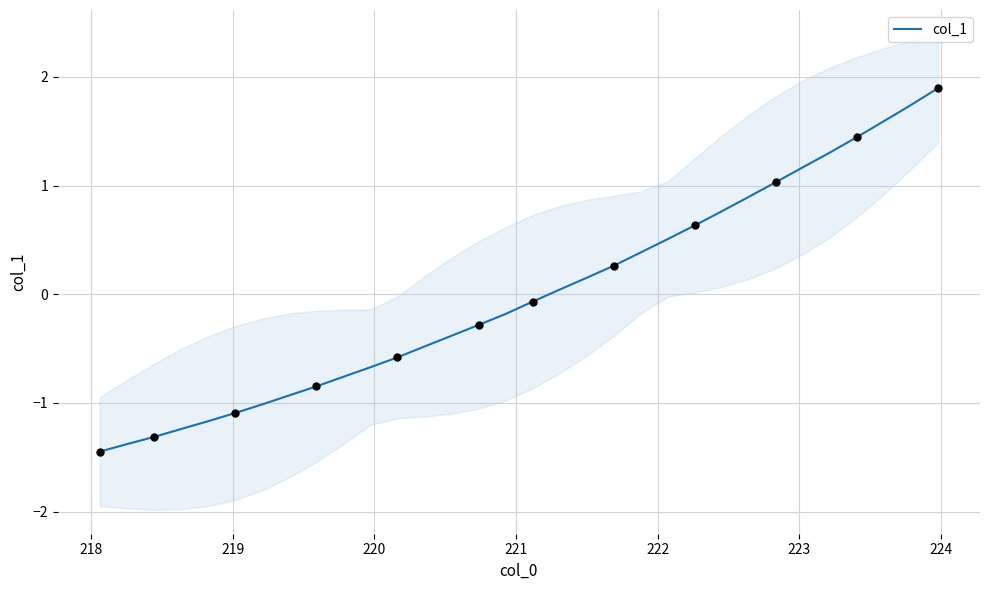

What is the lowest value of the col_1 series?

-1.4